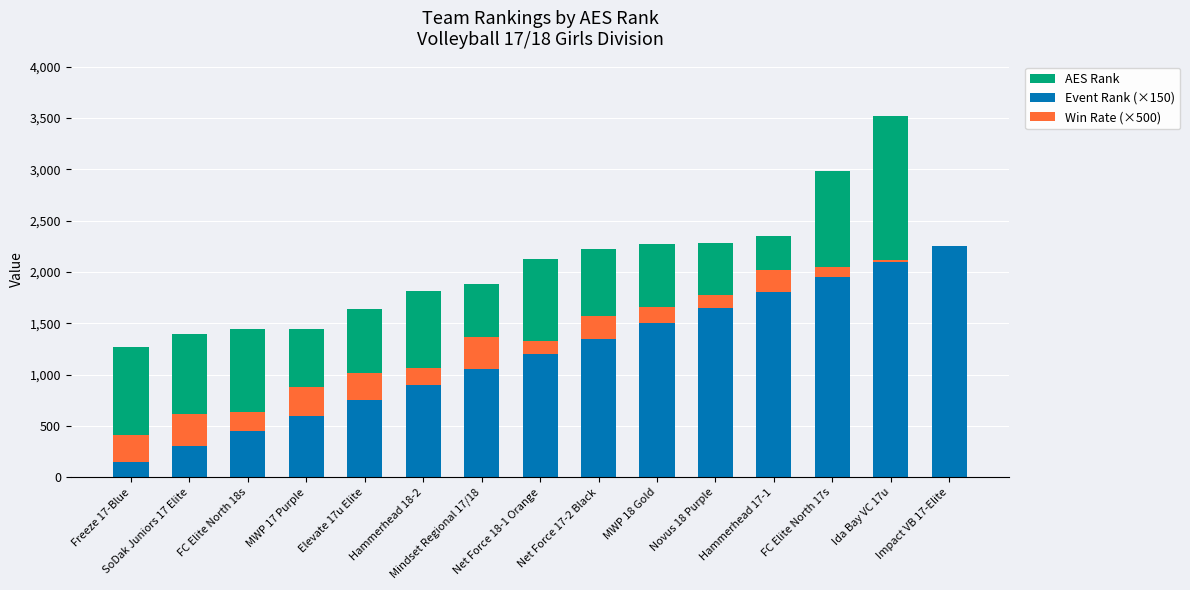

List the labels in order of Event Rank (×150) value, smallest first.

Freeze 17-Blue, SoDak Juniors 17 Elite, FC Elite North 18s, MWP 17 Purple, Elevate 17u Elite, Hammerhead 18-2, Mindset Regional 17/18, Net Force 18-1 Orange, Net Force 17-2 Black, MWP 18 Gold, Novus 18 Purple, Hammerhead 17-1, FC Elite North 17s, Ida Bay VC 17u, Impact VB 17-Elite